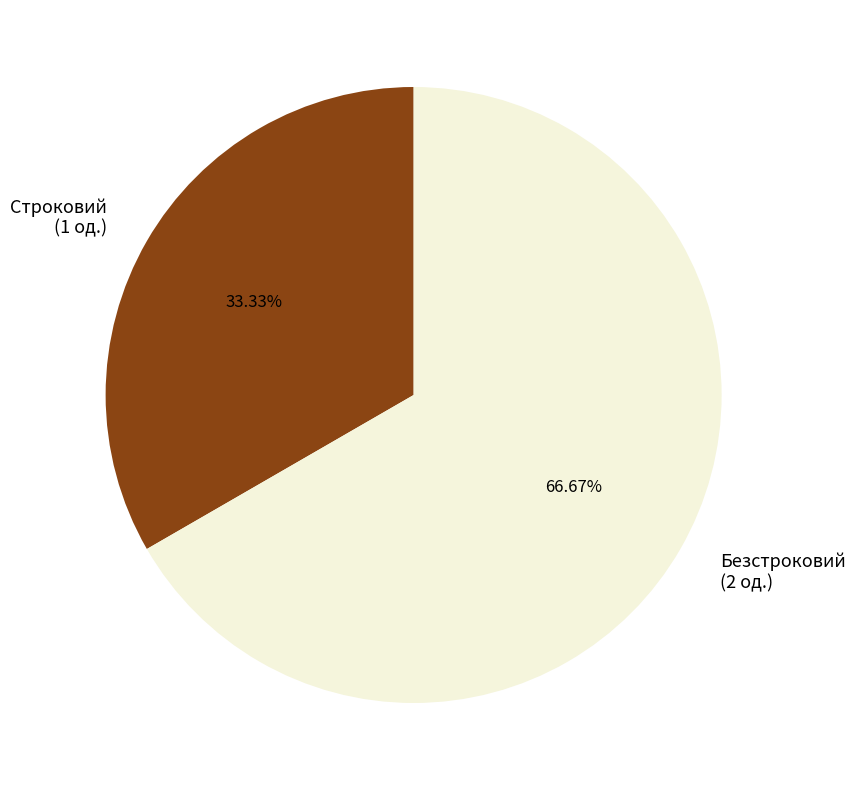

To the nearest percent, what is the difference between the largest and smallest slice percentages?

33%